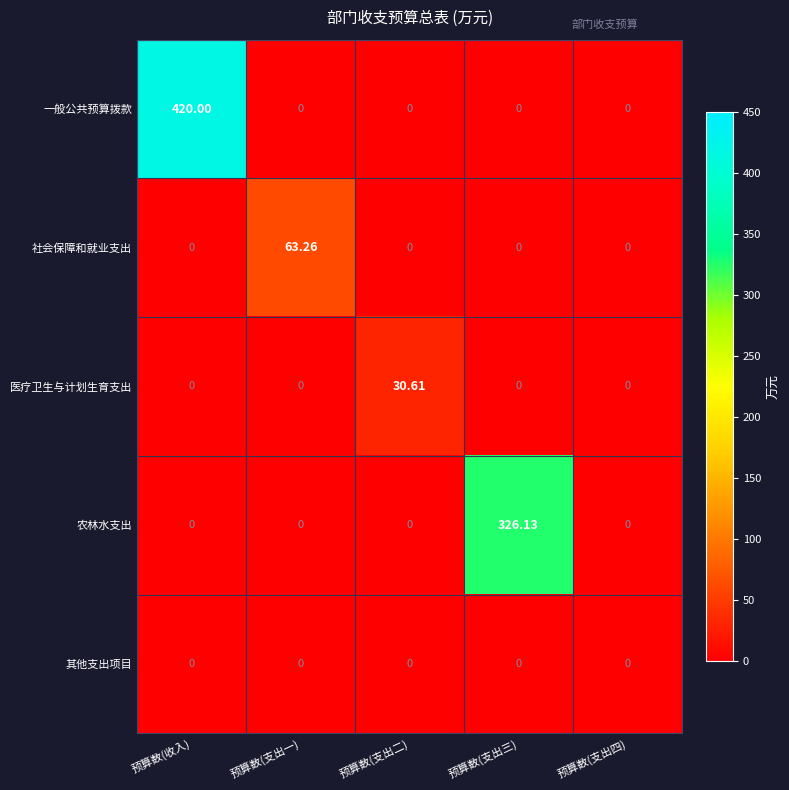

At which category is the sum across all series the highest?

预算数(收入)